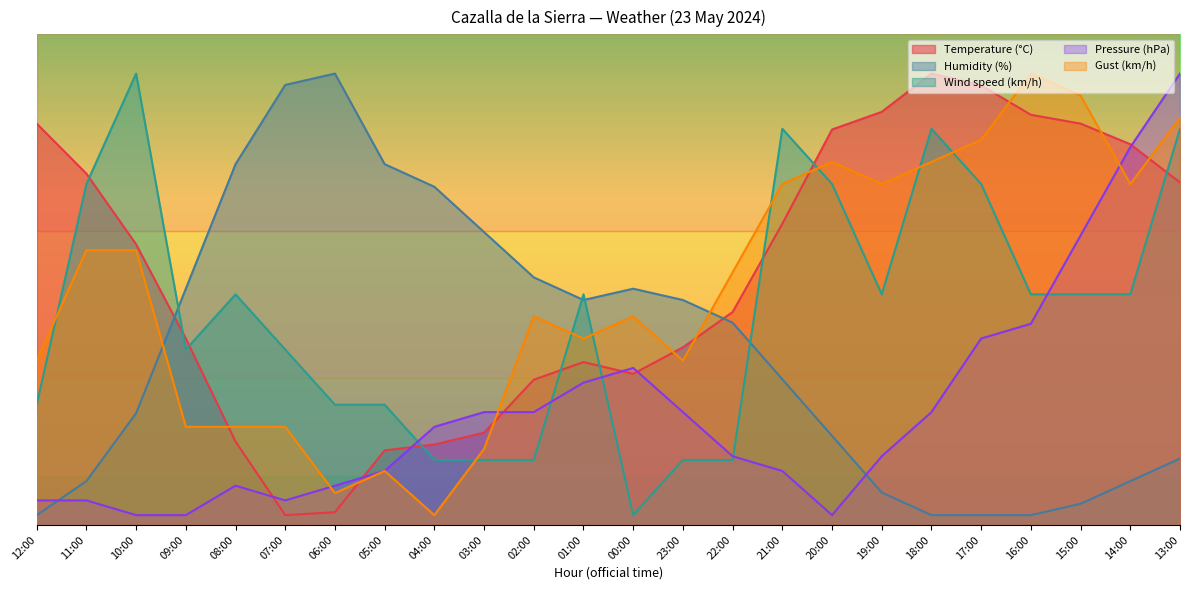

Which series has the largest range (max minus min)?

Temperature (°C)